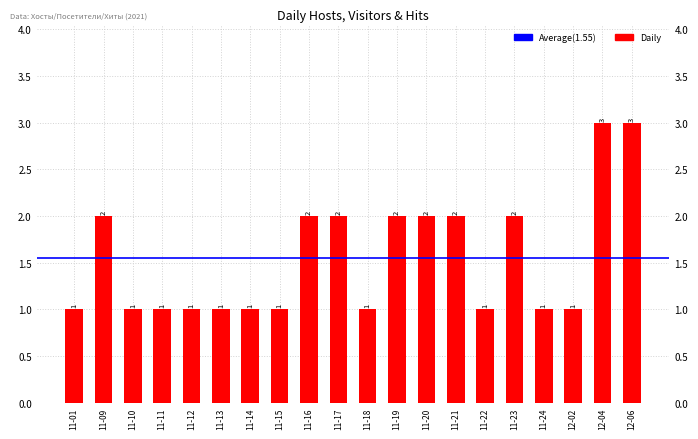

What is the label of the 2nd bar from the left?

11-09